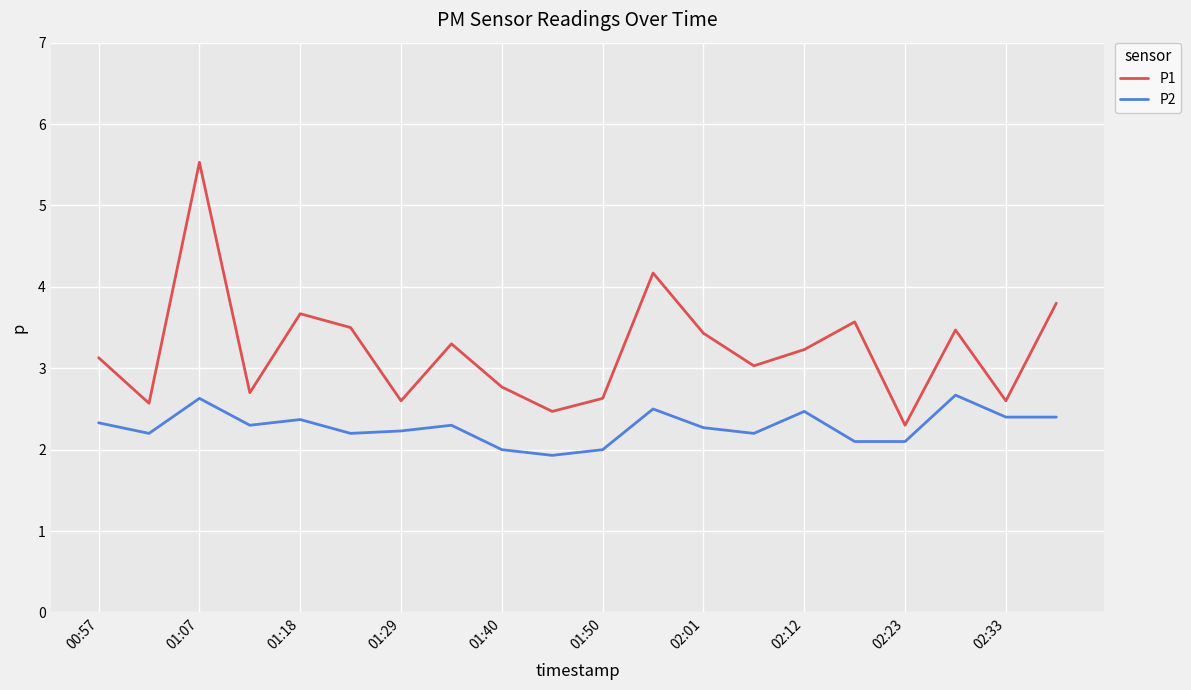

Which series has the largest total across all categories?

P1